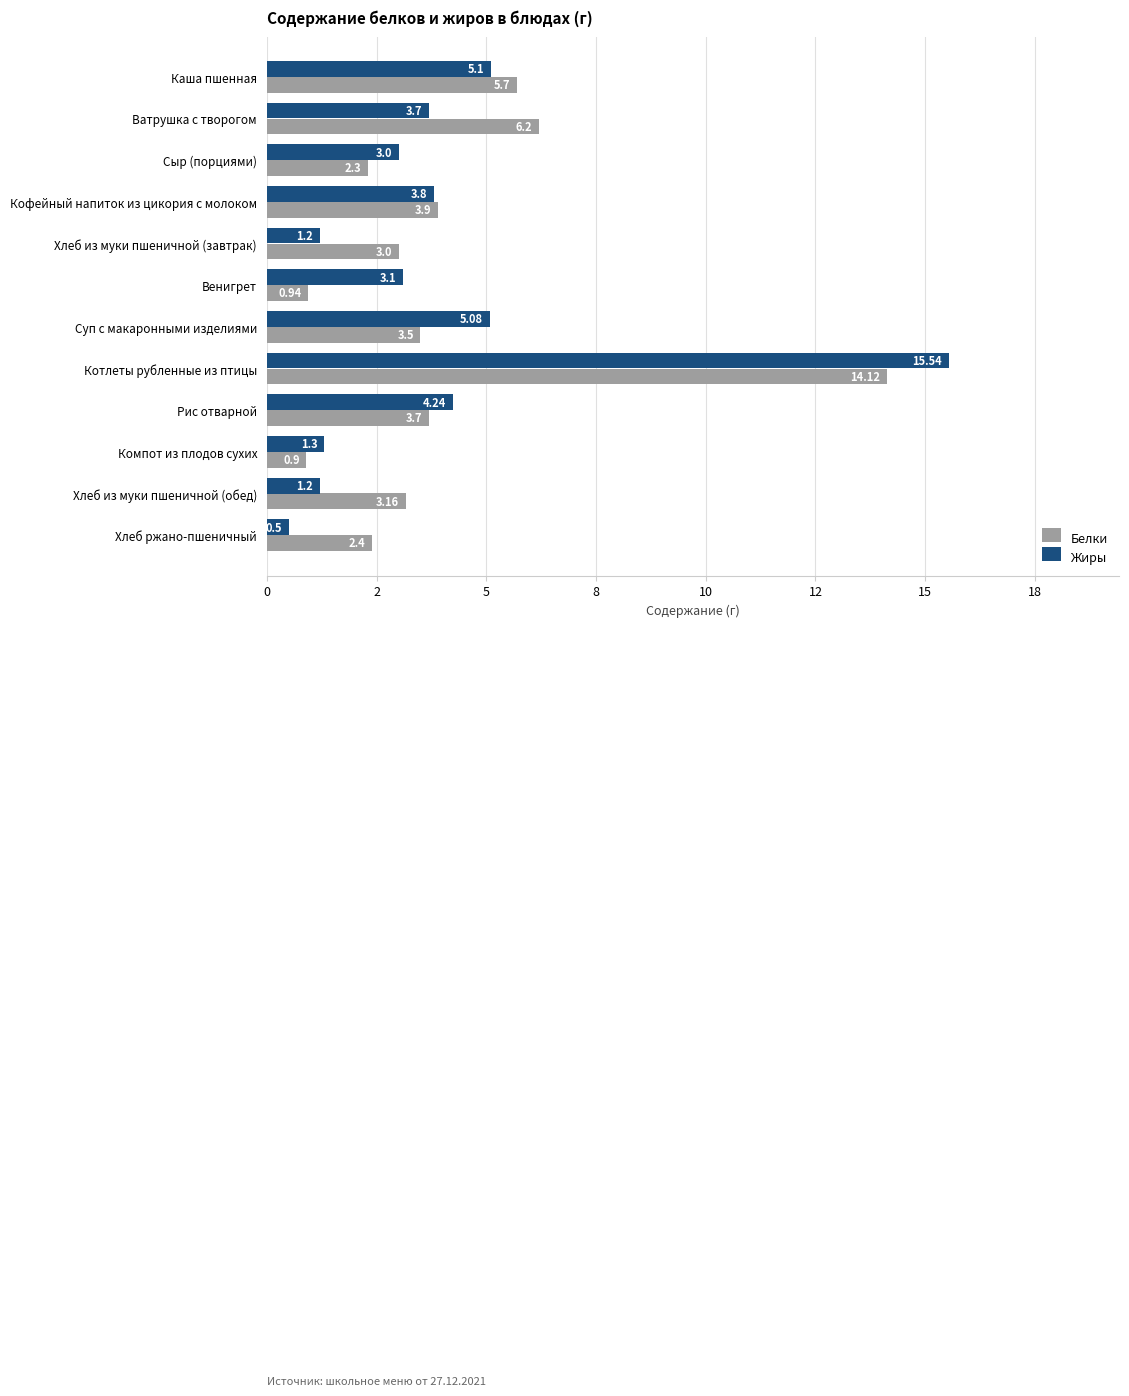

What is the difference between the maximum and minimum values in the Жиры series?

15.0